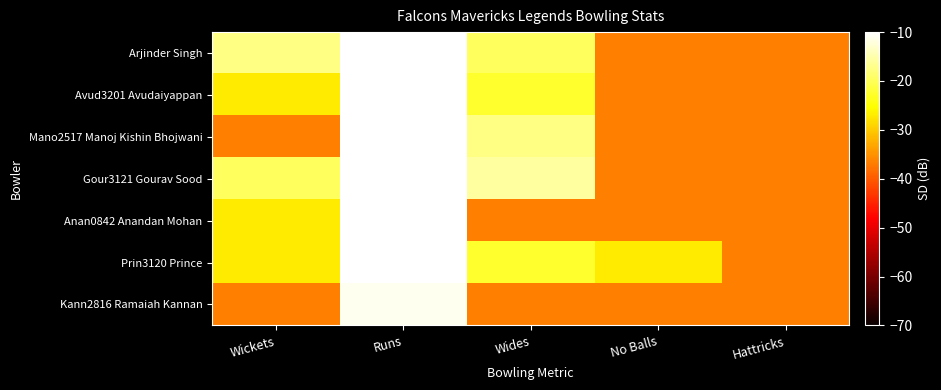

At which category is the sum across all series the highest?

Runs